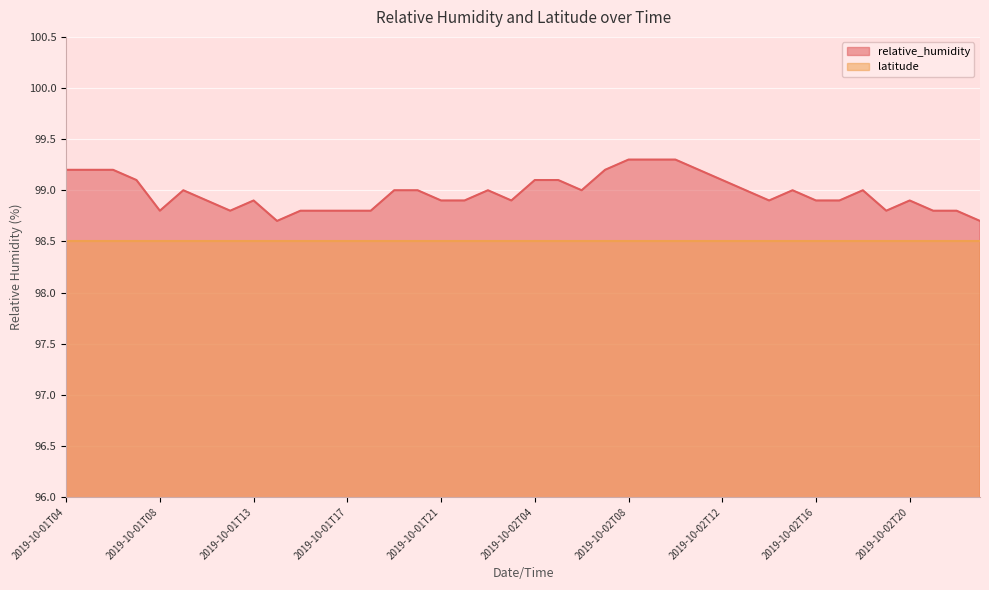

The chart shows a value of 98.8 at 2019-10-02T21. True or false?

True